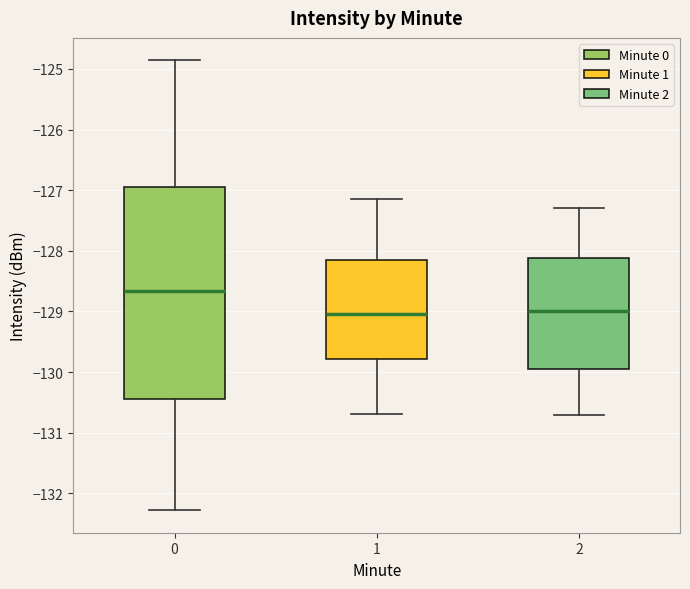

Reading left to right, read every box against the y-axis: the position of its median line, the range the box covers, and the ends of its whiskers. The values are not printed on the chart, so give them approximately, as read against the axis.

0: median -128.7, box -130.5 to -127.0, whiskers -132.3 to -124.9
1: median -129.0, box -129.8 to -128.1, whiskers -130.7 to -127.2
2: median -129.0, box -129.9 to -128.1, whiskers -130.7 to -127.3